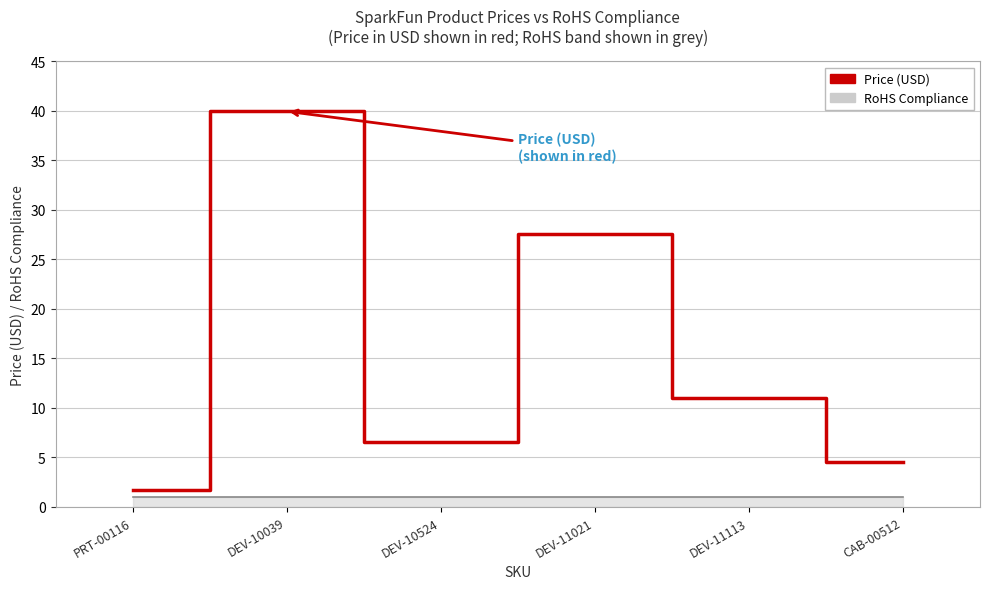

What is the label of the 4th point from the left?

DEV-11021